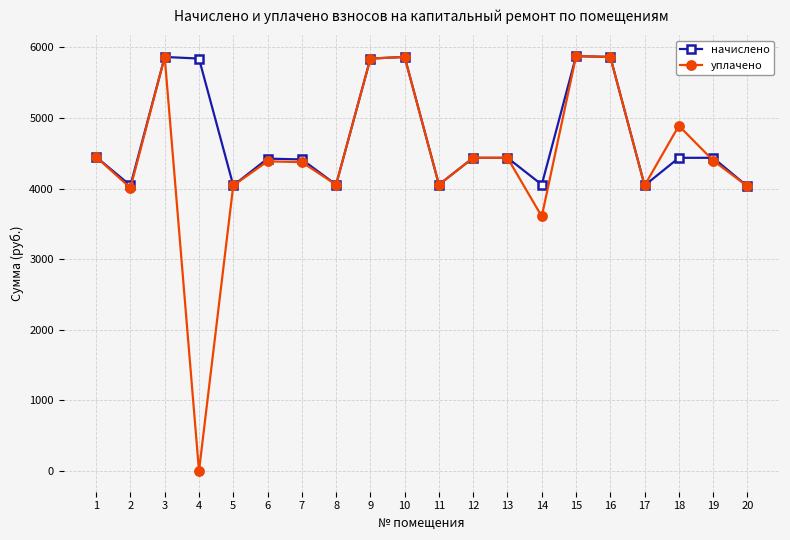

True or false: начислено has a value of 4435.2 at 13.

True